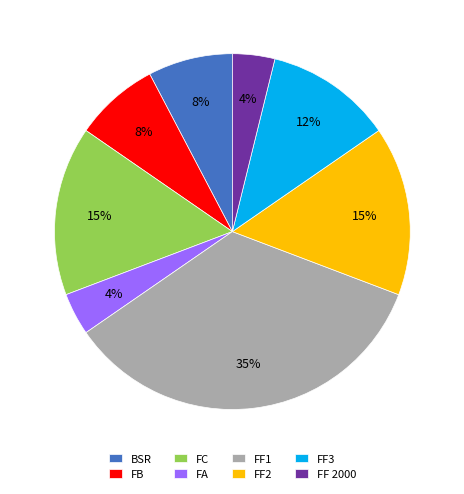

Which slice is the largest?

FF1